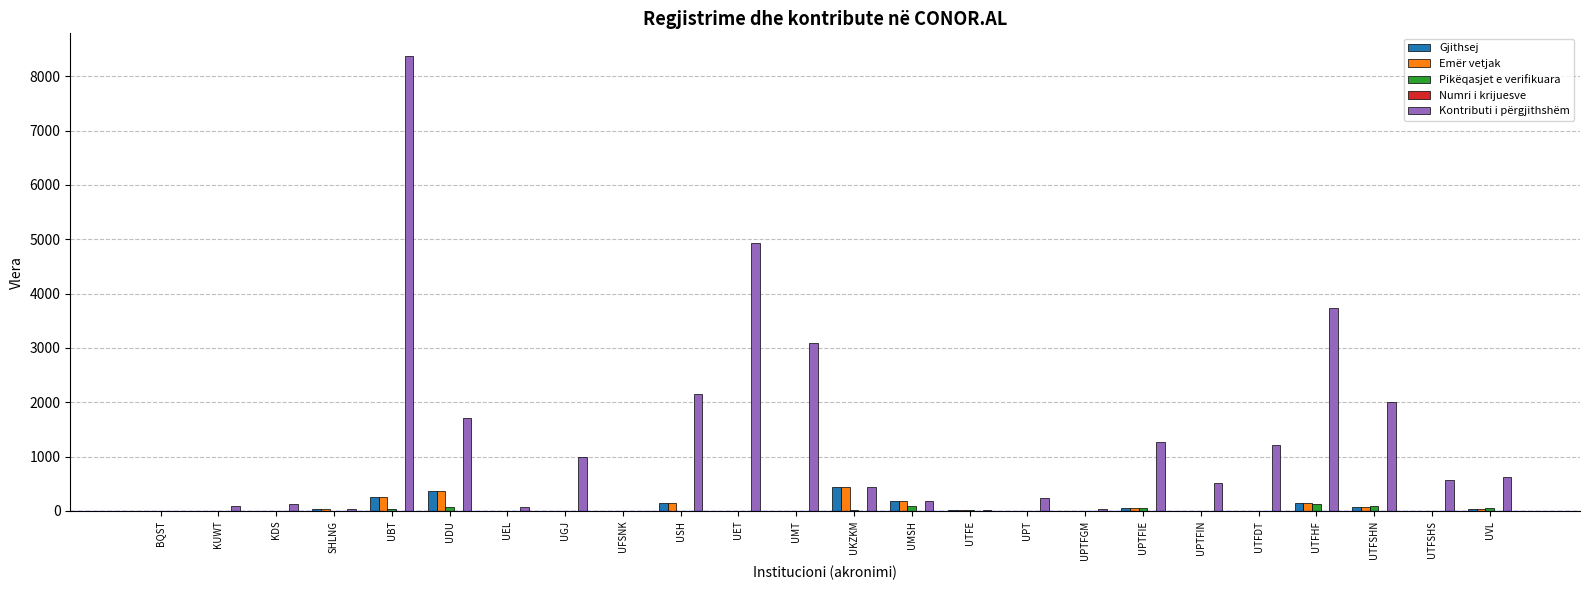

What is the greatest value displayed?

8372